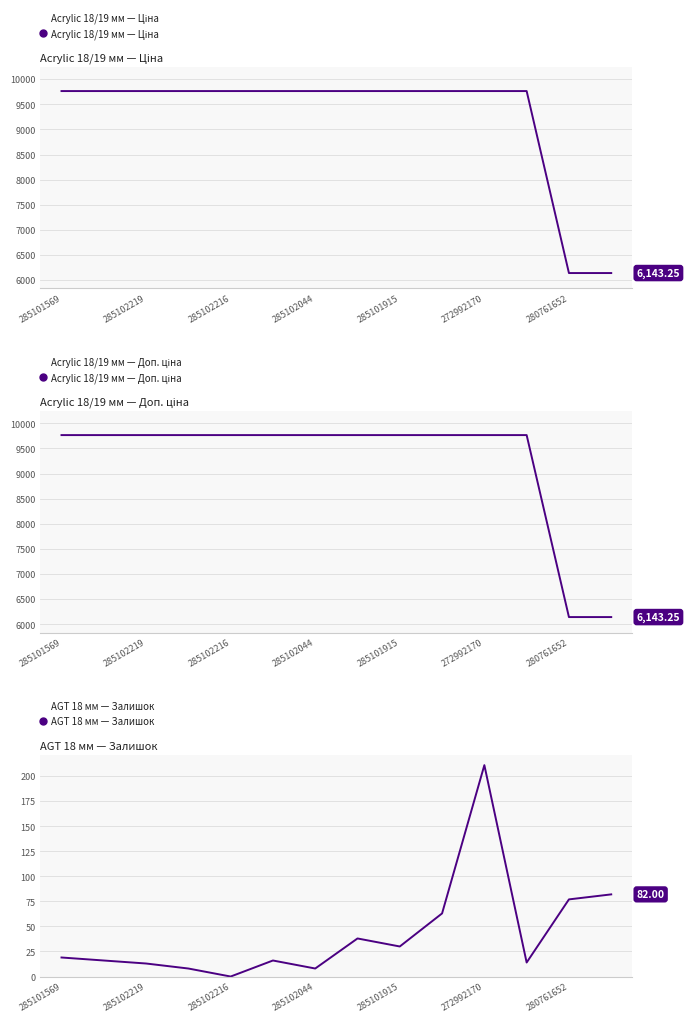

What is the difference between the maximum and minimum values in the Acrylic 18/19 мм — Ціна series?

3621.2